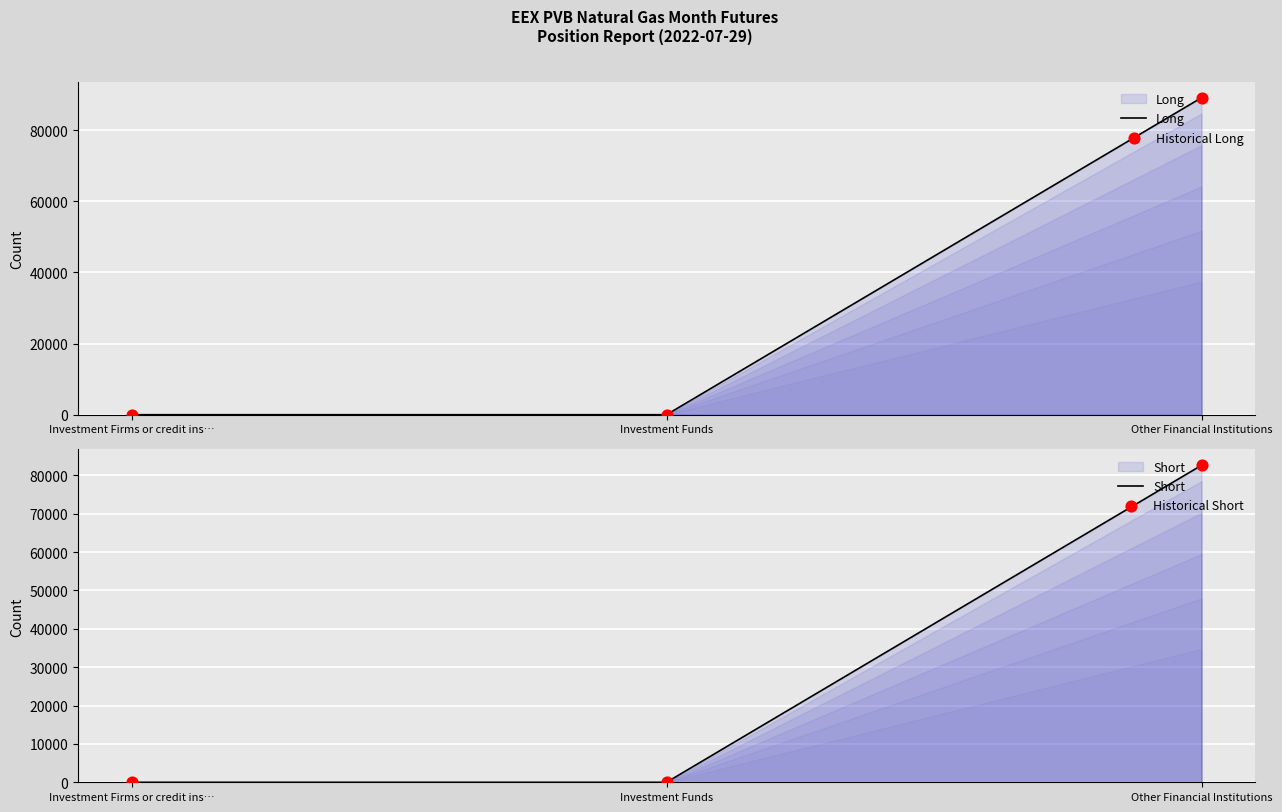

At which category is the sum across all series the highest?

Other Financial Institutions